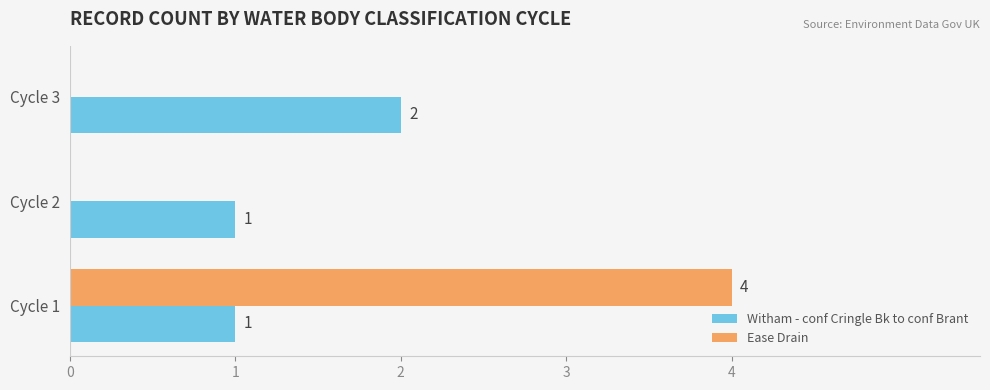

What is the greatest value displayed?

4